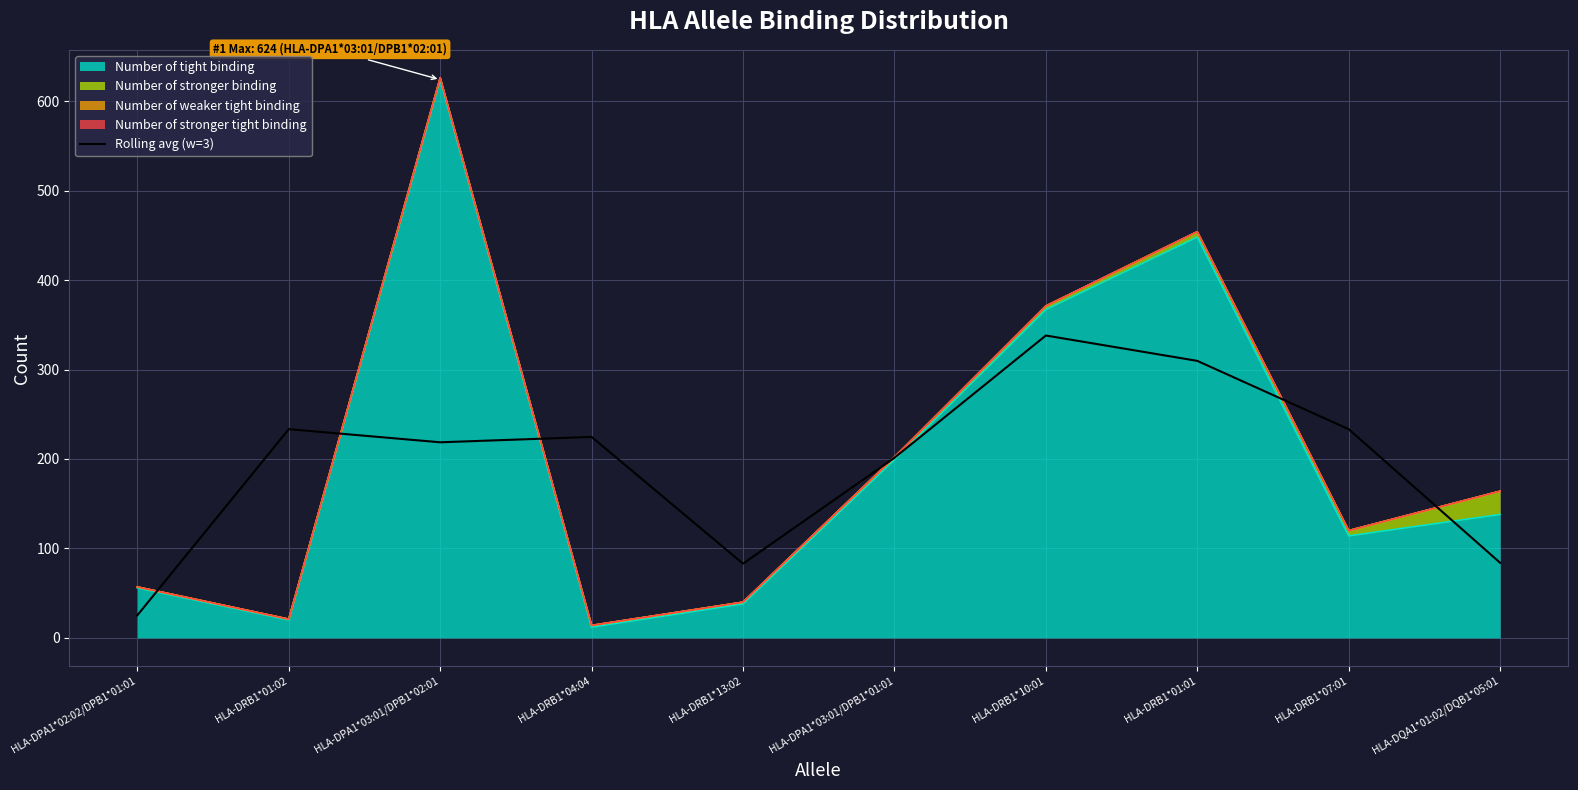

Does the chart have visible grid lines?

Yes